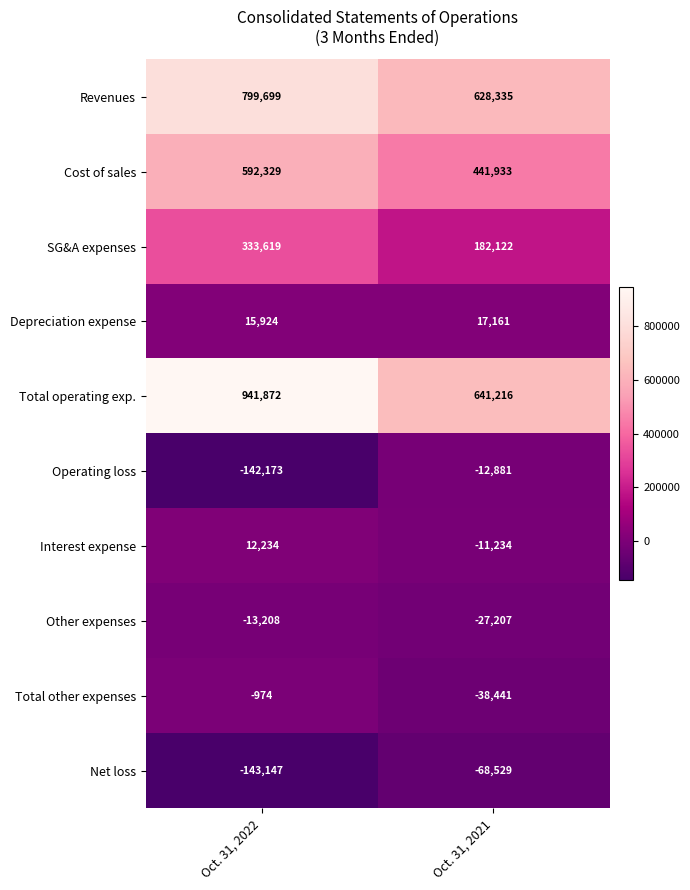

At Oct. 31, 2022, list the series in order from largest to smallest.

Total operating exp., Revenues, Cost of sales, SG&A expenses, Depreciation expense, Interest expense, Total other expenses, Other expenses, Operating loss, Net loss